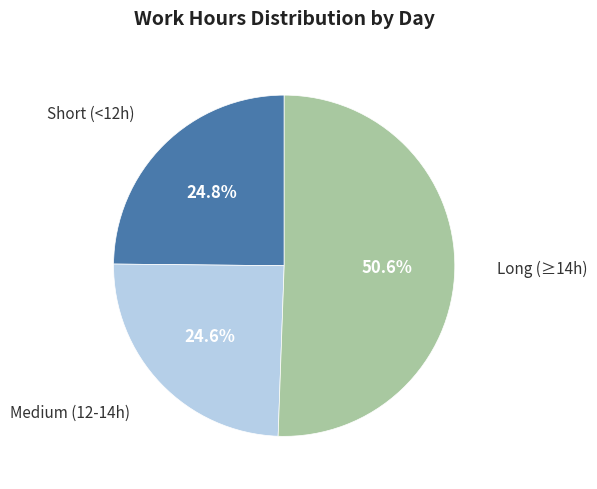

To the nearest percent, what is the average slice percentage?

33%